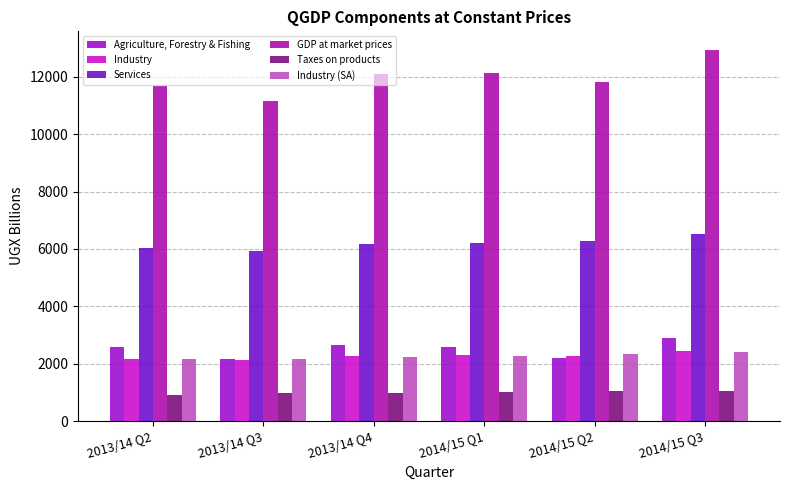

How many series are shown in this chart?

6